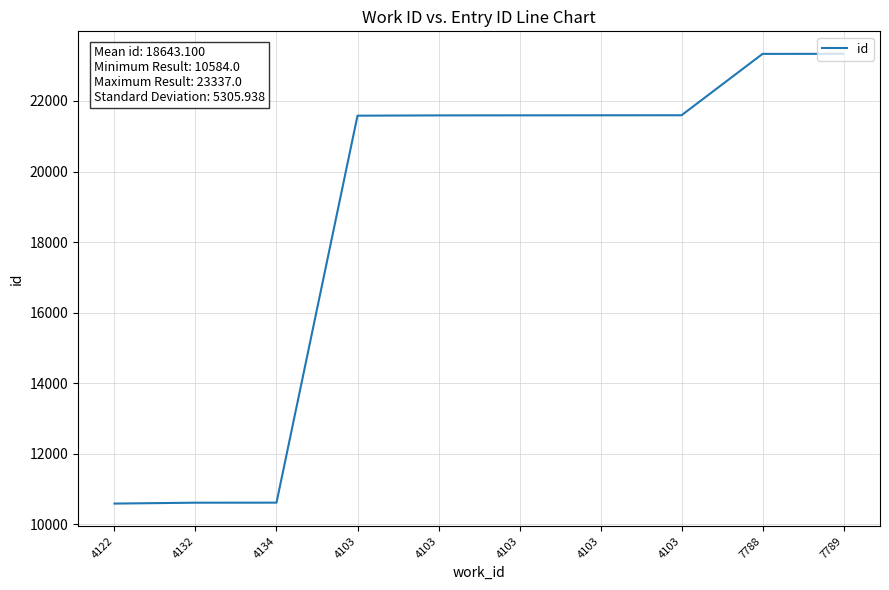

The value at 4103 is 21593. True or false?

True